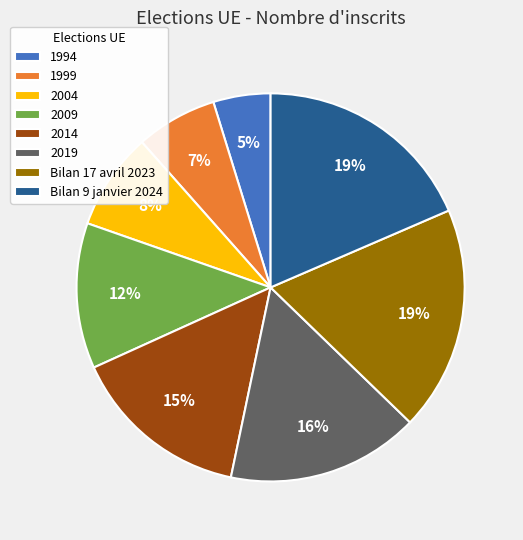

Combined, do 1994 and Bilan 17 avril 2023 account for over 50%?

No